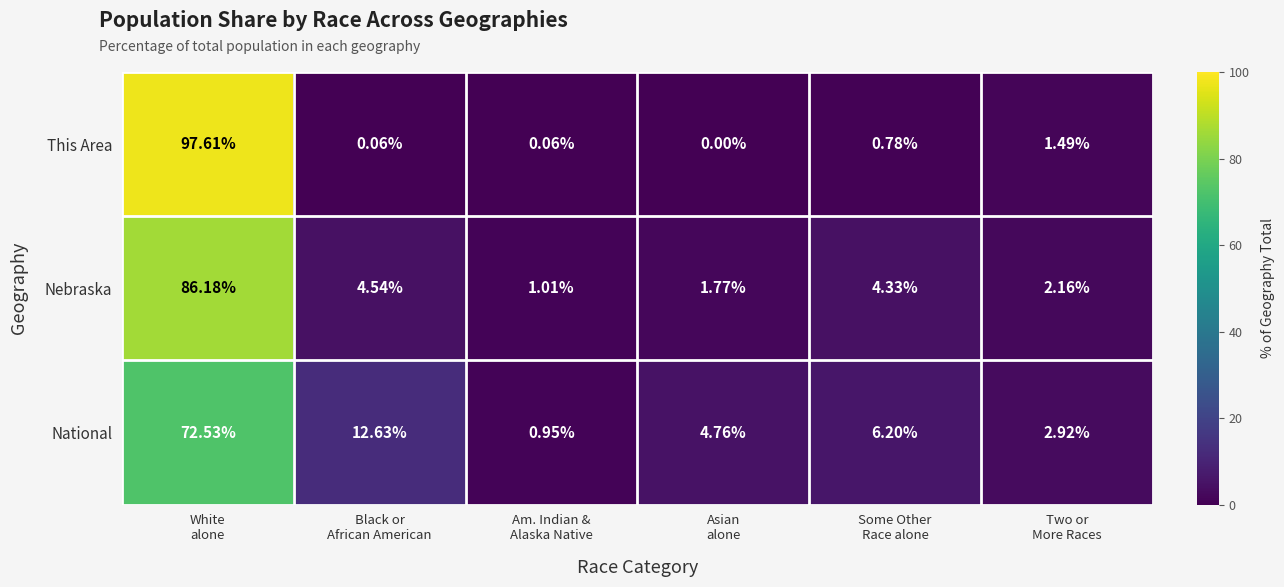

List the series in order of their peak value, lowest first.

National, Nebraska, This Area